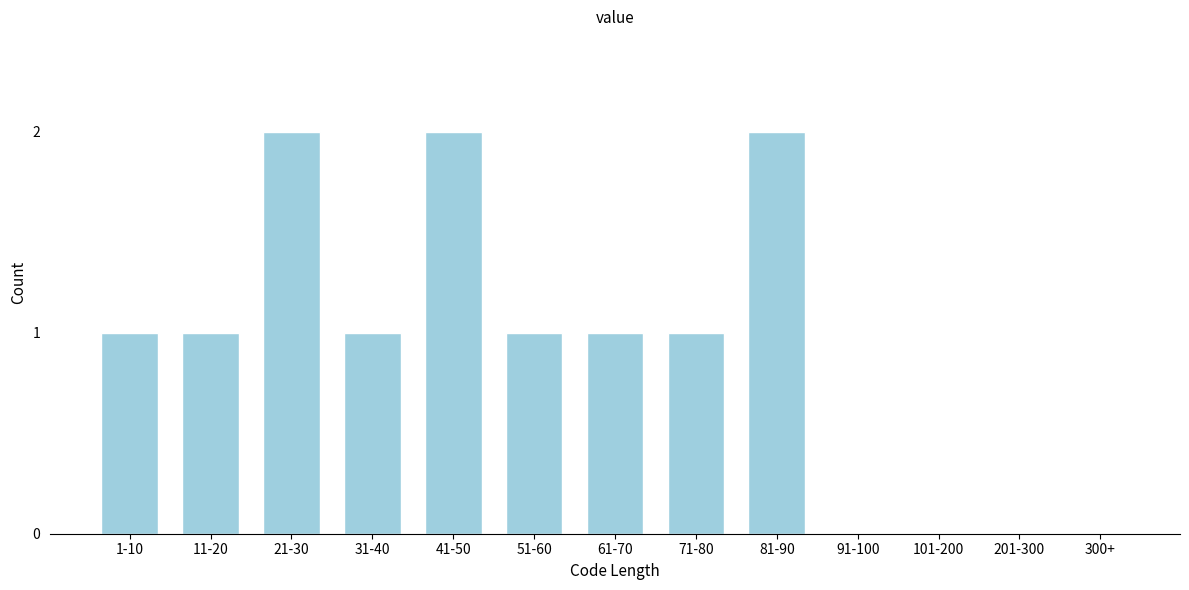

Reading left to right, list all the values displayed in this chart.

1-10=1	11-20=1	21-30=2	31-40=1	41-50=2	51-60=1	61-70=1	71-80=1	81-90=2	91-100=0	101-200=0	201-300=0	300+=0